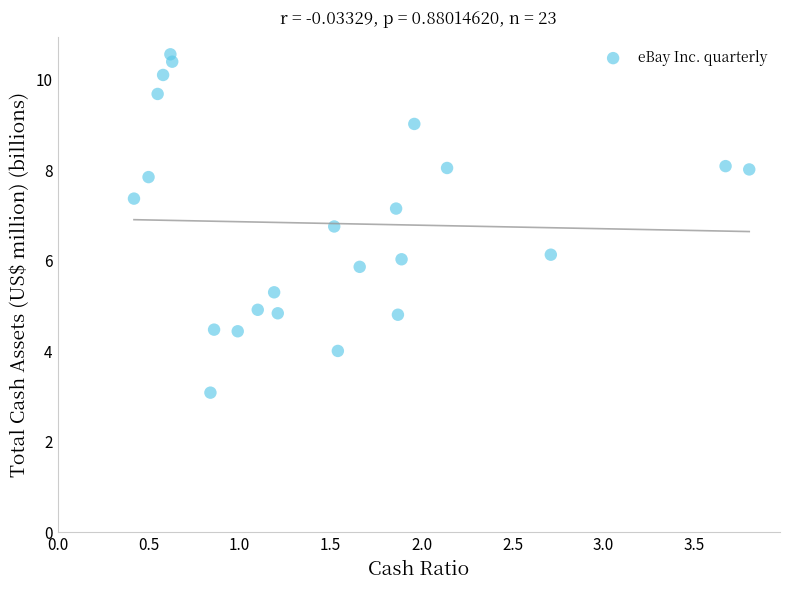

What is the range of Y values (max minus min)?

7.5